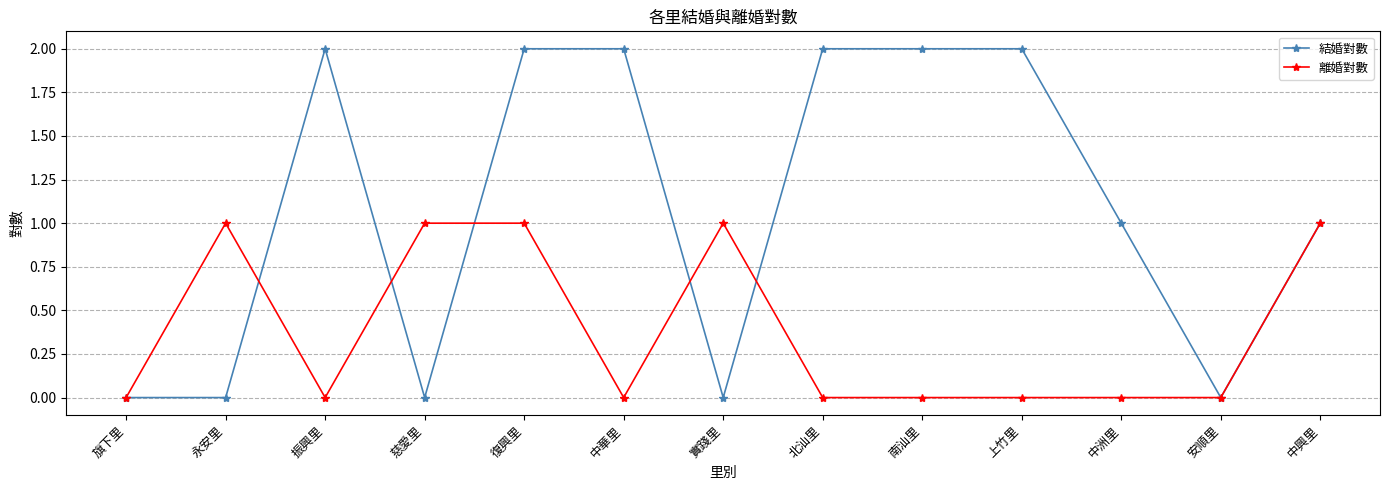

Which series has the largest total across all categories?

結婚對數